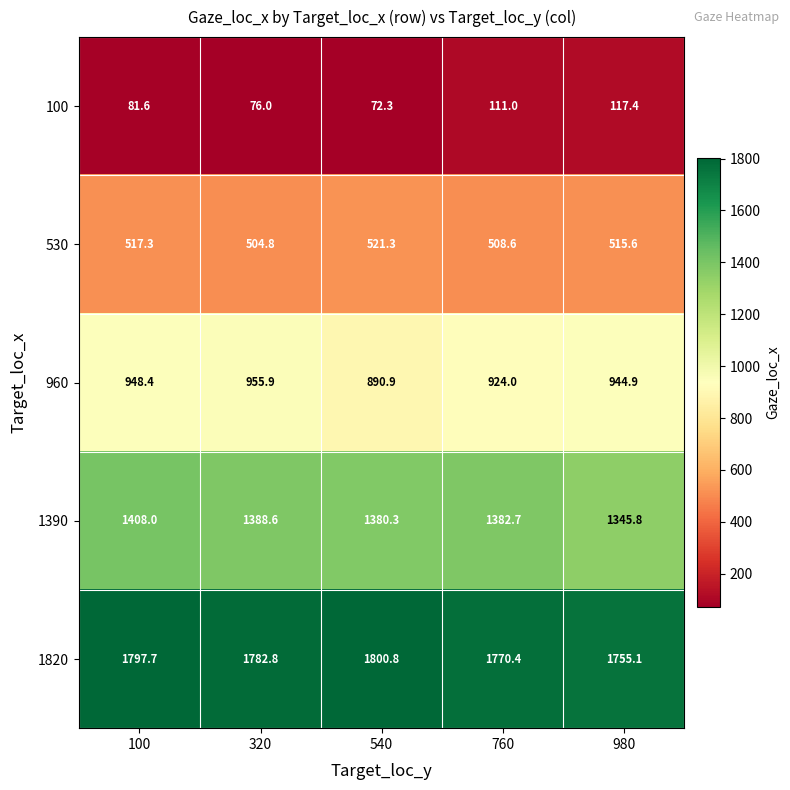

The value of 530 at 320 is 504.8. True or false?

True